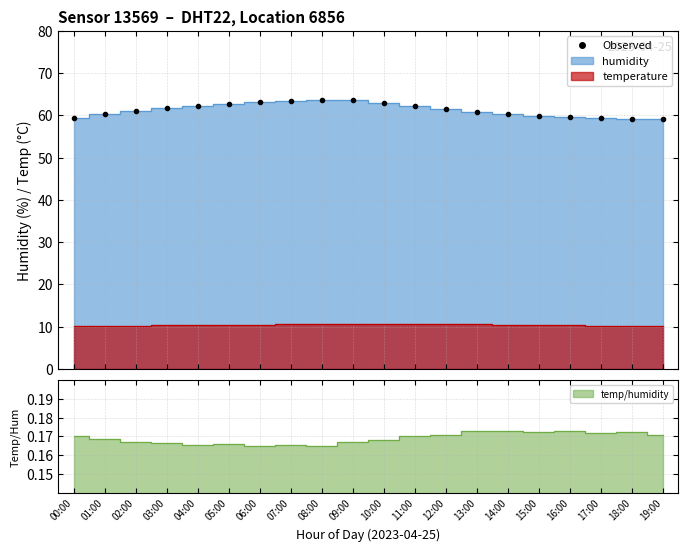

What is the value of the 14th point from the left?

60.8